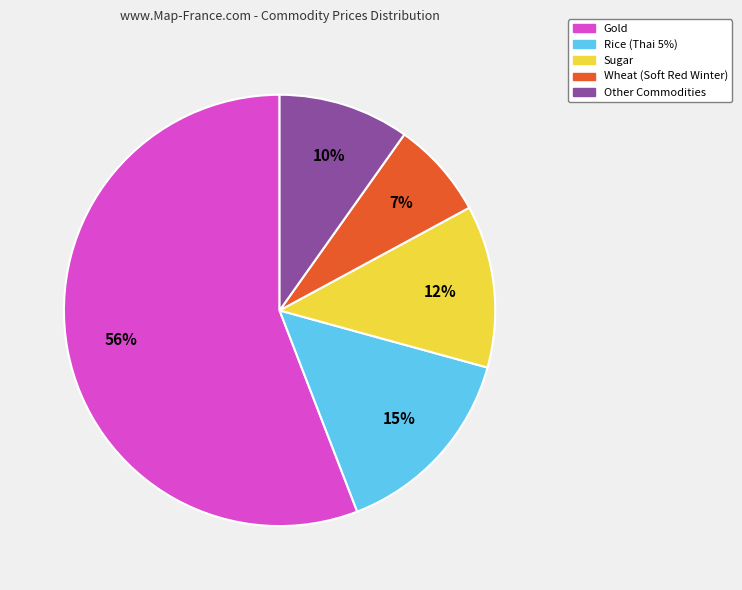

To the nearest percent, what is the difference between the largest and smallest slice percentages?

49%